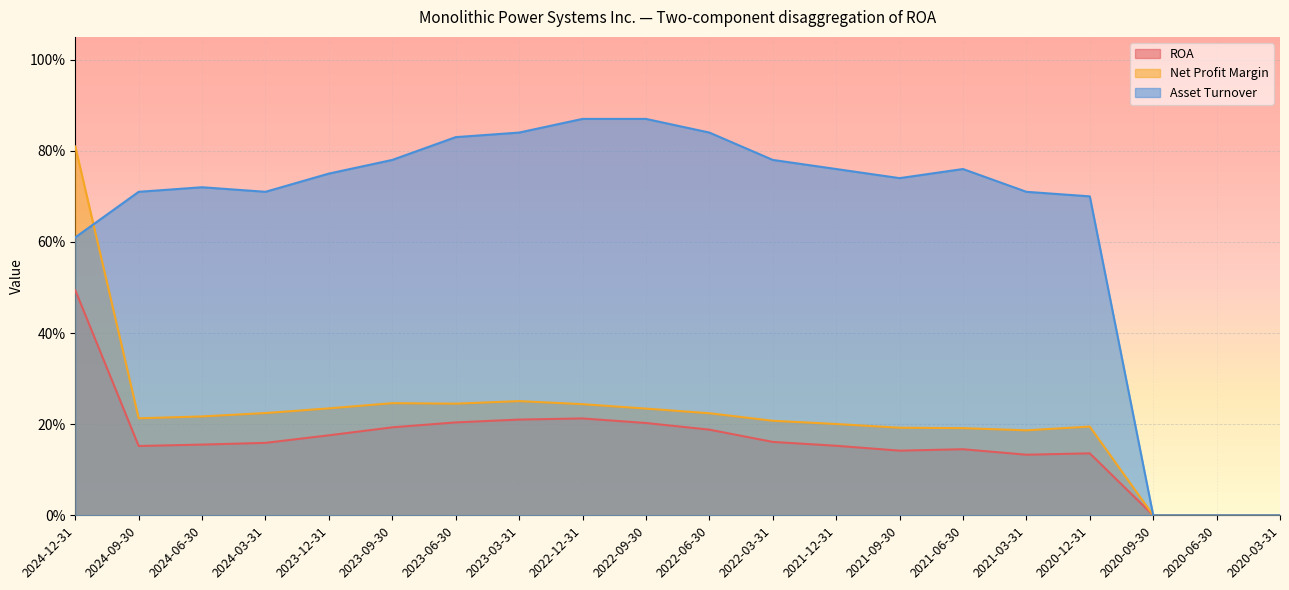

Where is Asset Turnover nearest to the value 0?

2020-09-30